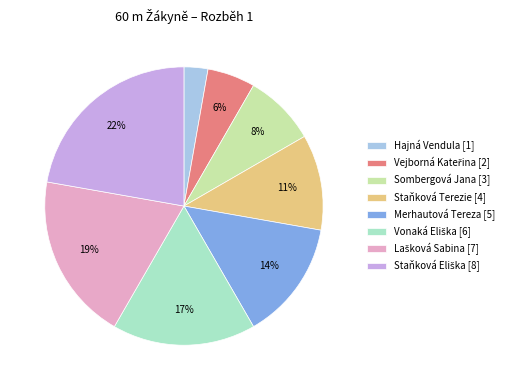

Which has a higher value, Sombergová Jana [3] or Staňková Terezie [4]?

Staňková Terezie [4]